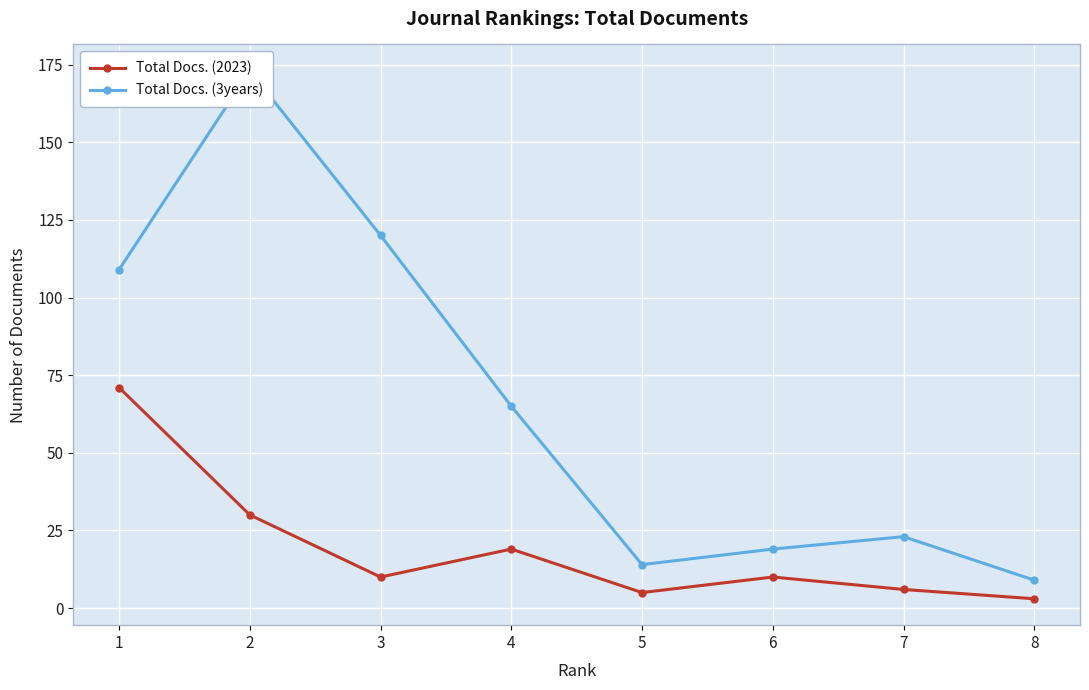

Reading left to right, what are all the values shown in this chart?

Total Docs. (2023): 1=71	2=30	3=10	4=19	5=5	6=10	7=6	8=3
Total Docs. (3years): 1=109	2=173	3=120	4=65	5=14	6=19	7=23	8=9